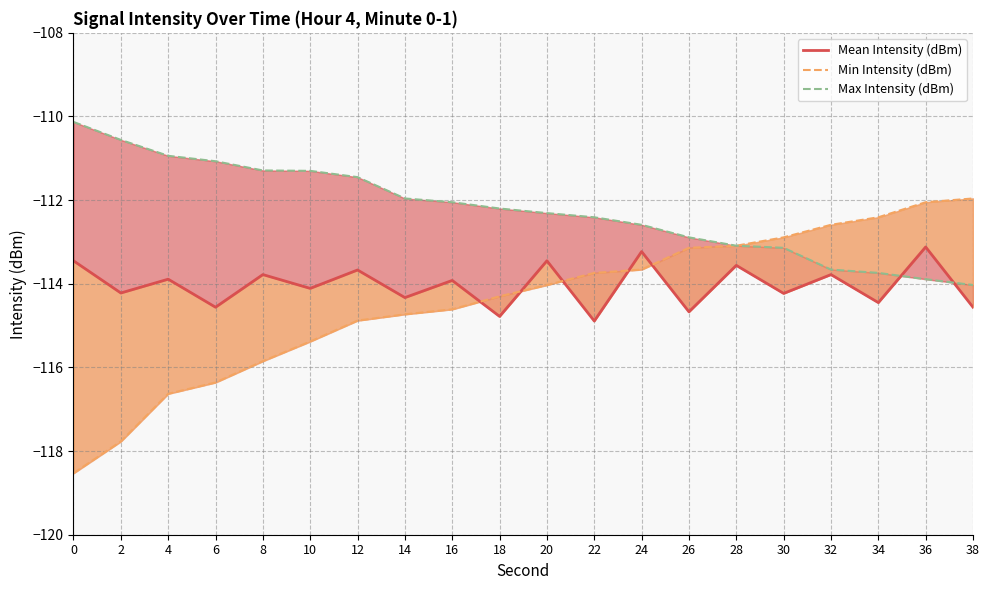

At which label is Min Intensity (dBm) closest to -115?

12